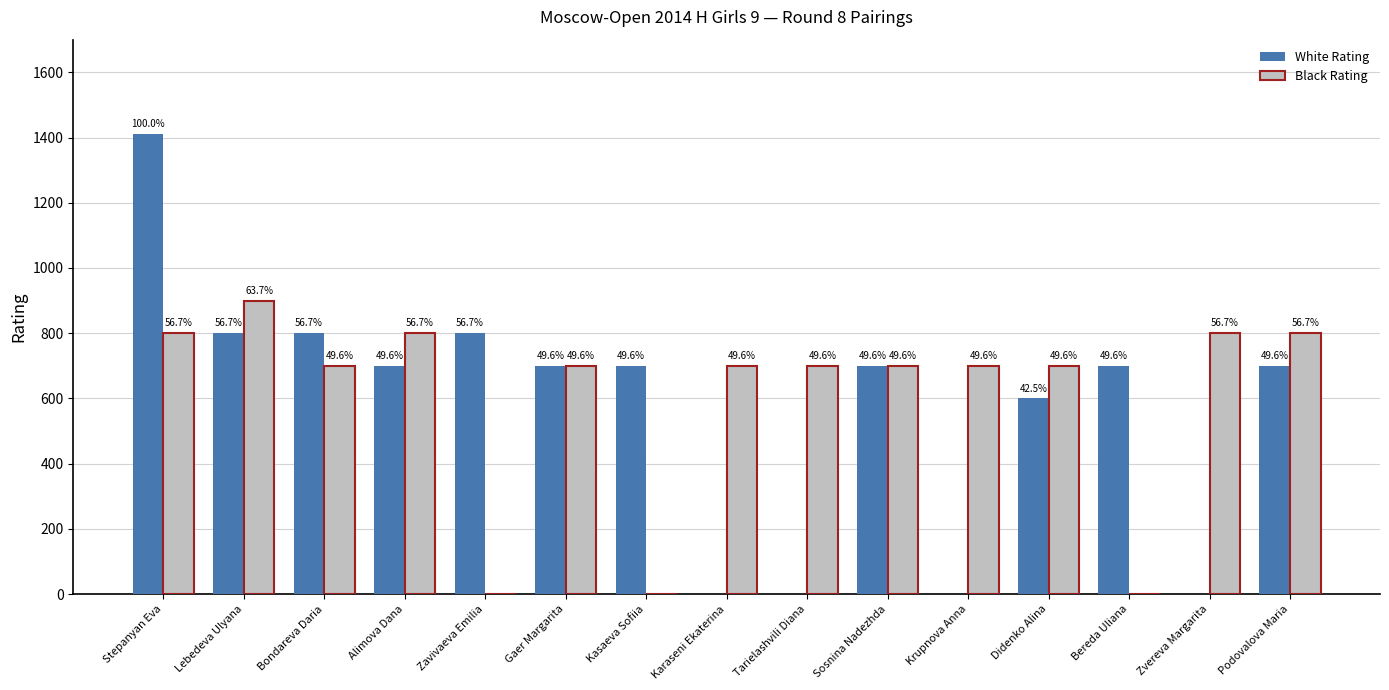

Are the bars horizontal?

No